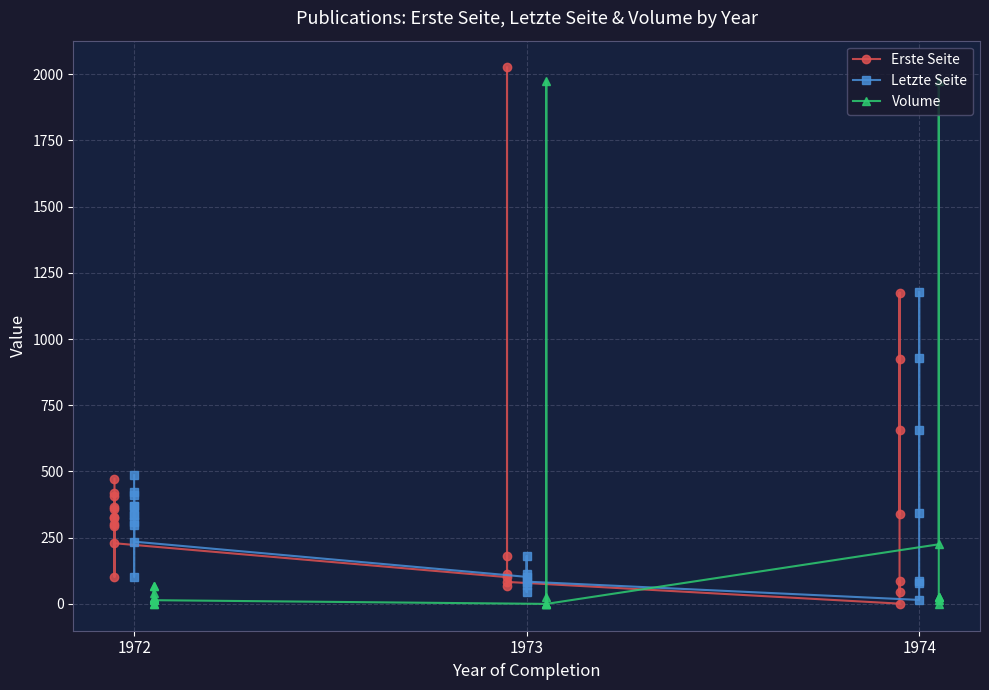

How many intersections are there between Letzte Seite and Erste Seite?

2